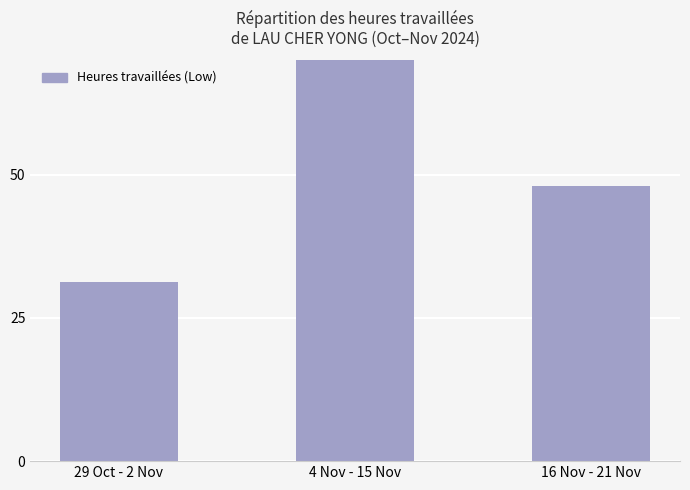

The chart shows a value of 192.3 at 4 Nov - 15 Nov. True or false?

False